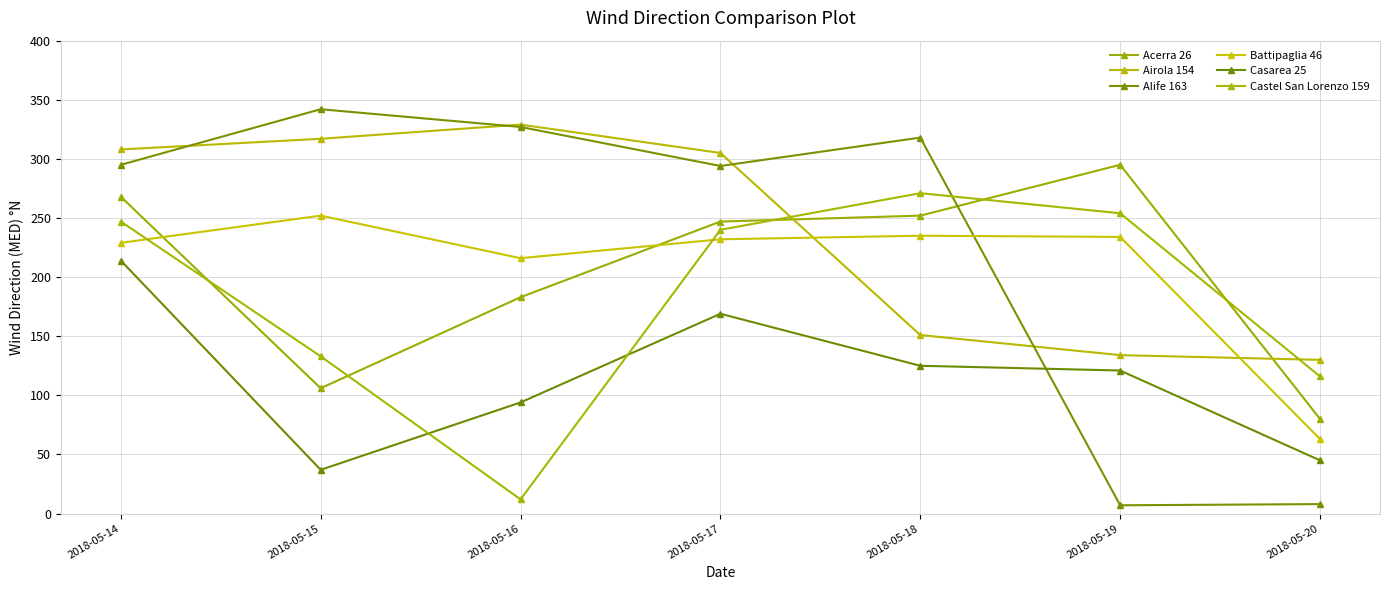

Reading left to right, list all the values displayed in this chart.

Acerra 26: 2018-05-14=268	2018-05-15=106	2018-05-16=183	2018-05-17=247	2018-05-18=252	2018-05-19=295	2018-05-20=80
Airola 154: 2018-05-14=308	2018-05-15=317	2018-05-16=329	2018-05-17=305	2018-05-18=151	2018-05-19=134	2018-05-20=130
Alife 163: 2018-05-14=295	2018-05-15=342	2018-05-16=327	2018-05-17=294	2018-05-18=318	2018-05-19=7	2018-05-20=8
Battipaglia 46: 2018-05-14=229	2018-05-15=252	2018-05-16=216	2018-05-17=232	2018-05-18=235	2018-05-19=234	2018-05-20=63
Casarea 25: 2018-05-14=214	2018-05-15=37	2018-05-16=94	2018-05-17=169	2018-05-18=125	2018-05-19=121	2018-05-20=45
Castel San Lorenzo 159: 2018-05-14=247	2018-05-15=133	2018-05-16=12	2018-05-17=240	2018-05-18=271	2018-05-19=254	2018-05-20=116